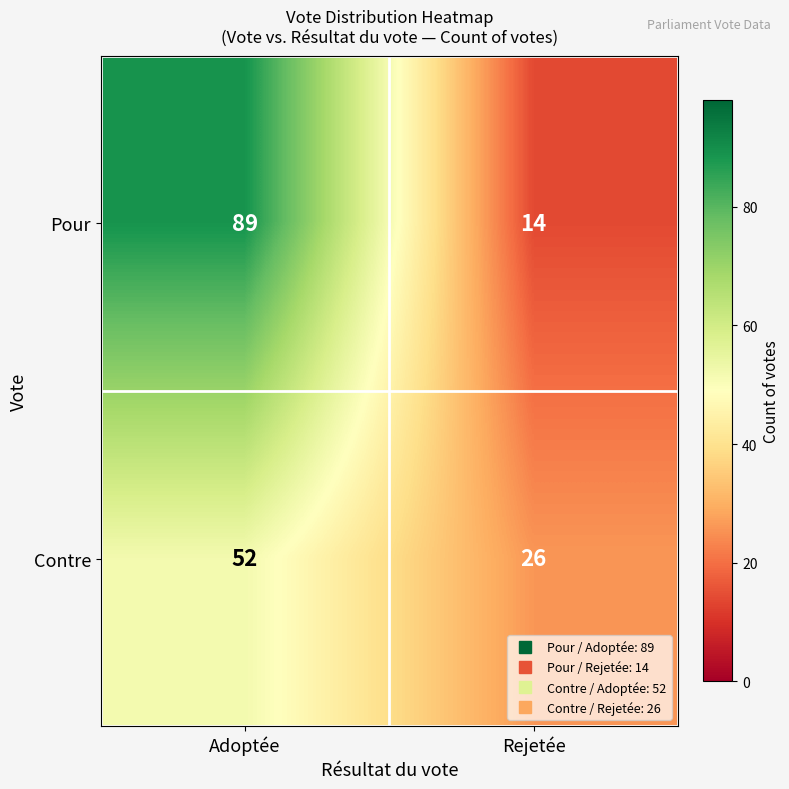

What is the spread (max minus min) of values at Adoptée?

37